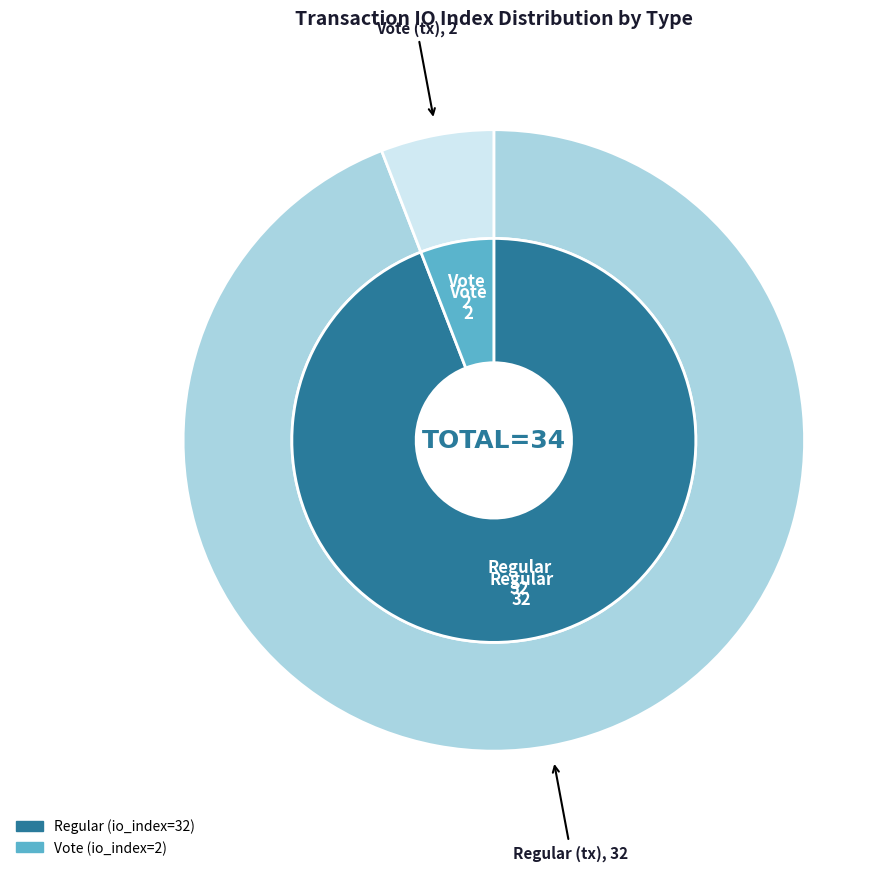

How many segments does this pie chart have?

2